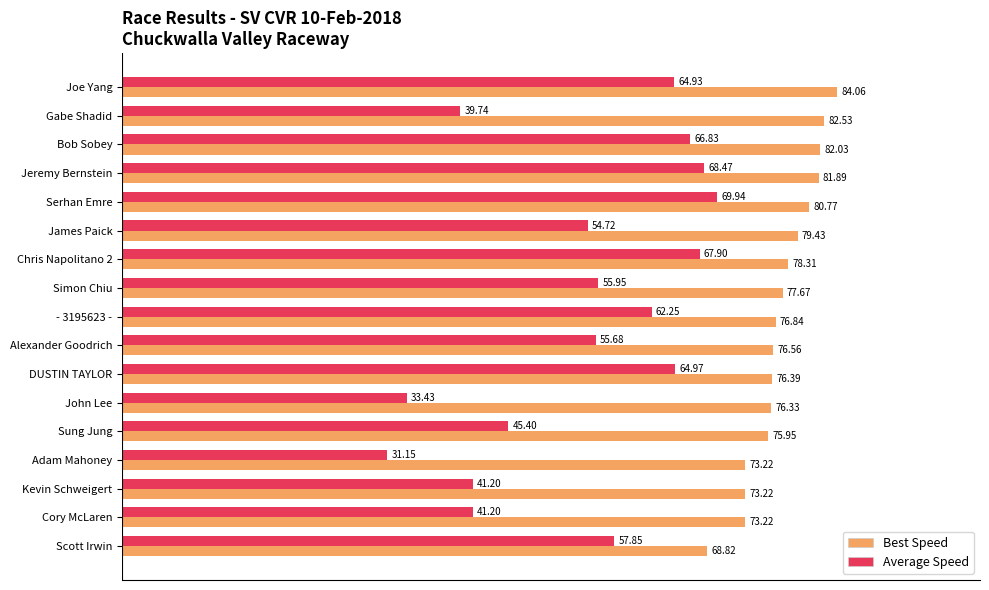

What is the spread (max minus min) of values at DUSTIN TAYLOR?

11.4